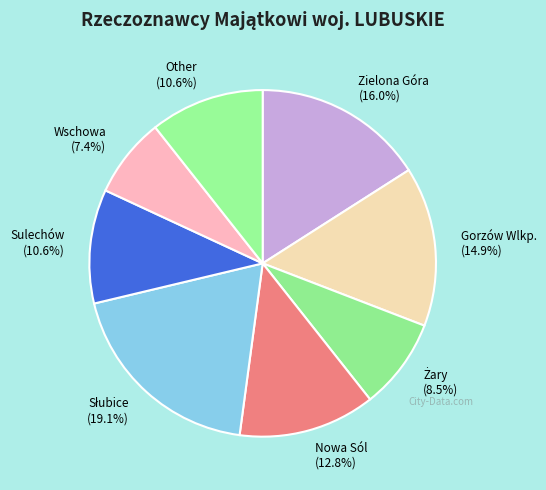

How many segments does this pie chart have?

8